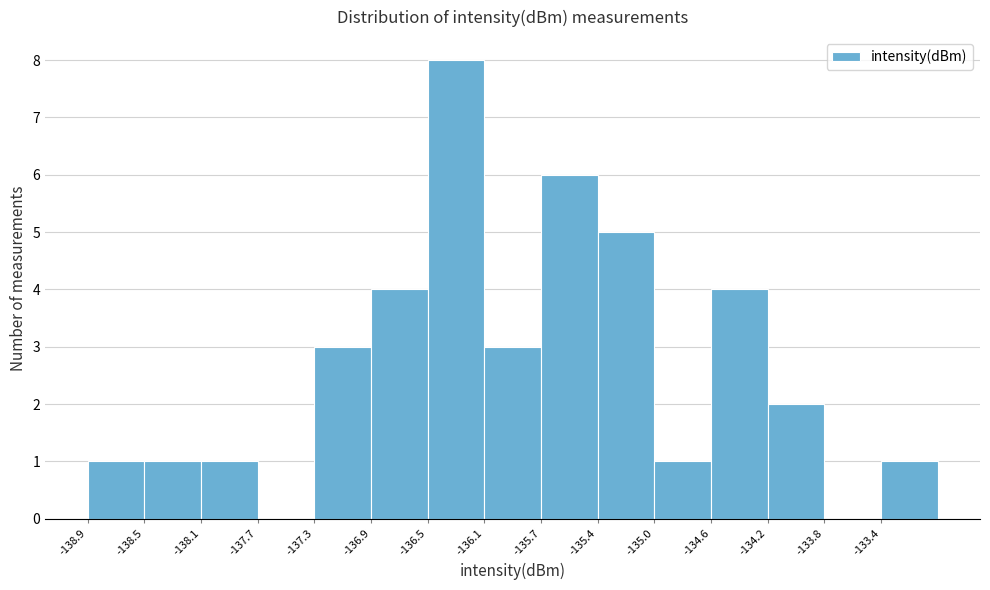

Reading left to right, transcribe this chart: for each bar, give the range it covers on the x-axis and its height. Neither the bar edges nor the heights are printed on the chart, so give them approximately, as read against the axes.

-138.85 to -138.45: 1
-138.45 to -138.10: 1
-138.10 to -137.70: 1
-137.70 to -137.30: 0
-137.30 to -136.90: 3
-136.90 to -136.50: 4
-136.50 to -136.15: 8
-136.15 to -135.75: 3
-135.75 to -135.35: 6
-135.35 to -134.95: 5
-134.95 to -134.60: 1
-134.60 to -134.20: 4
-134.20 to -133.80: 2
-133.80 to -133.40: 0
-133.40 to -133.00: 1